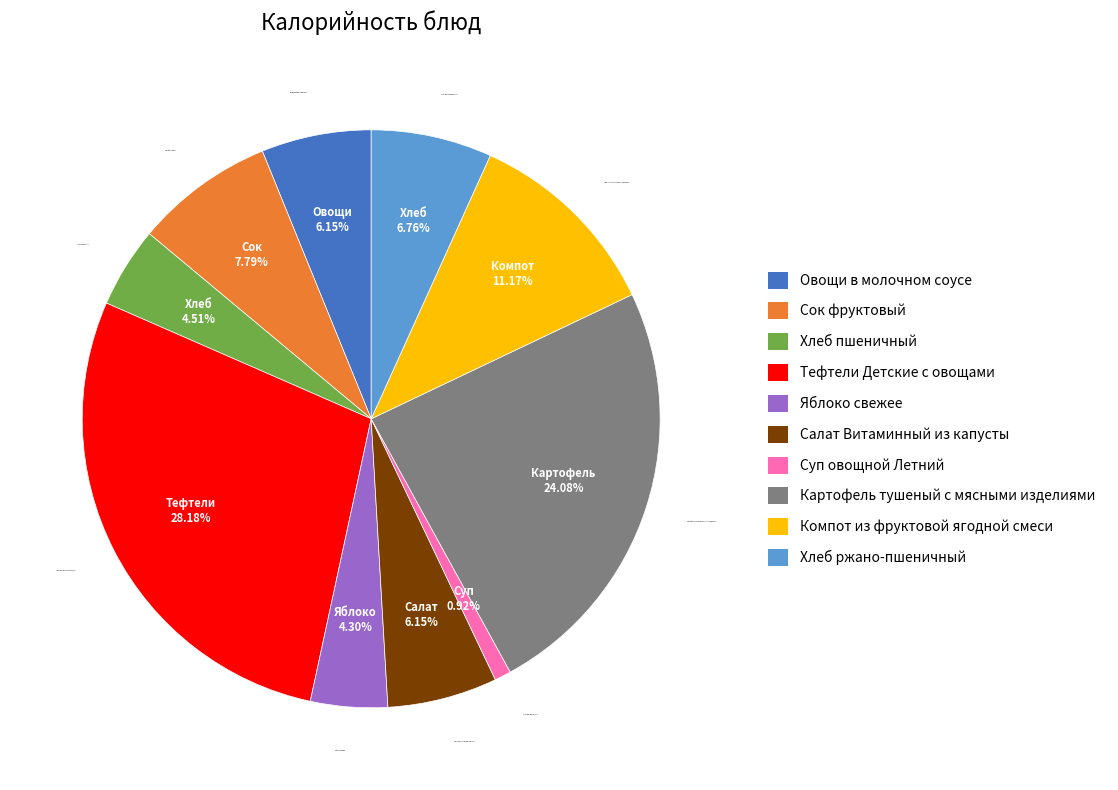

What percentage is the Хлеб пшеничный slice, to the nearest percent?

5%